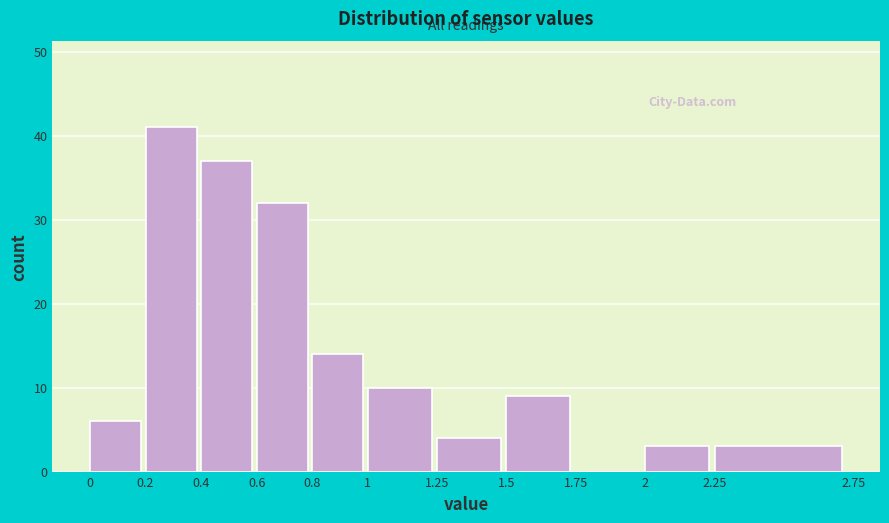

Reading left to right, transcribe this chart: for each bar, give the range it covers on the x-axis and its height. The values are not printed on the chart, so give them approximately, as read against the axis.

0 to 0.2: 6
0.2 to 0.4: 41
0.4 to 0.6: 37
0.6 to 0.8: 32
0.8 to 1: 14
1 to 1.25: 10
1.25 to 1.5: 4
1.5 to 1.75: 9
1.75 to 2: 0
2 to 2.25: 3
2.25 to 2.75: 3